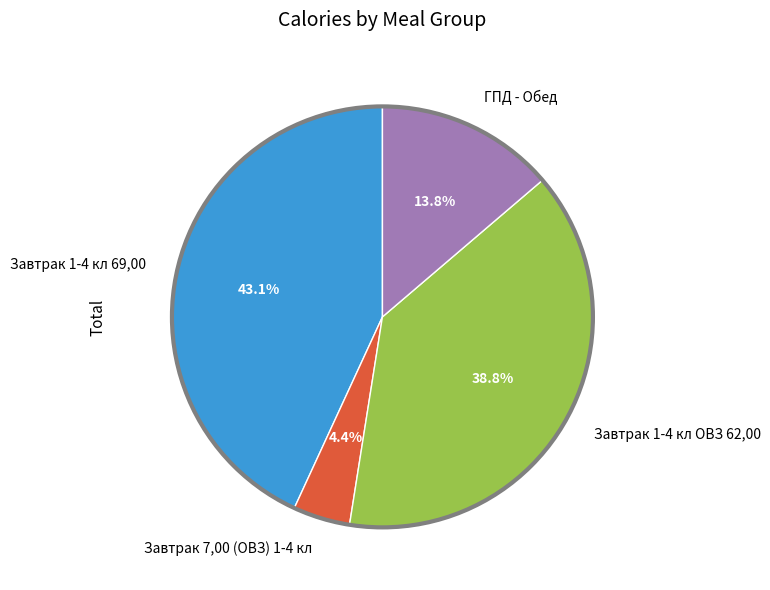

Between Завтрак 7,00 (ОВЗ) 1-4 кл and Завтрак 1-4 кл 69,00, which is larger?

Завтрак 1-4 кл 69,00